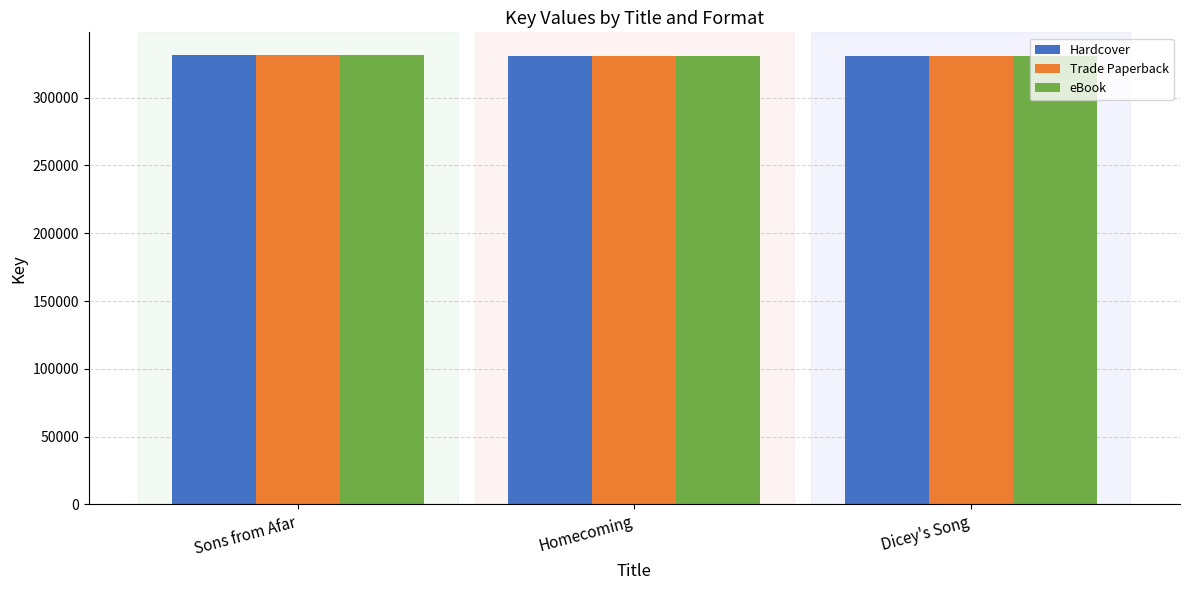

What is the label of the 3rd bar from the right?

Sons from Afar